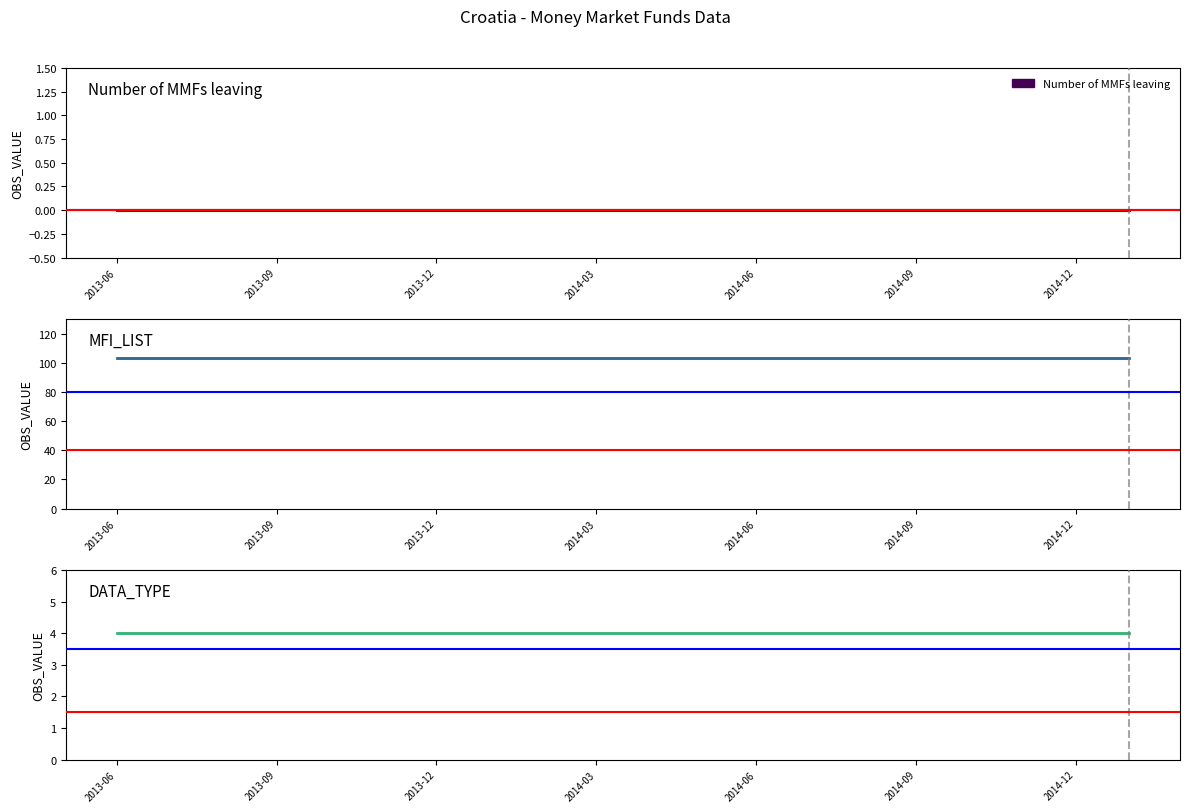

Is this an area chart (filled region under the line)?

No